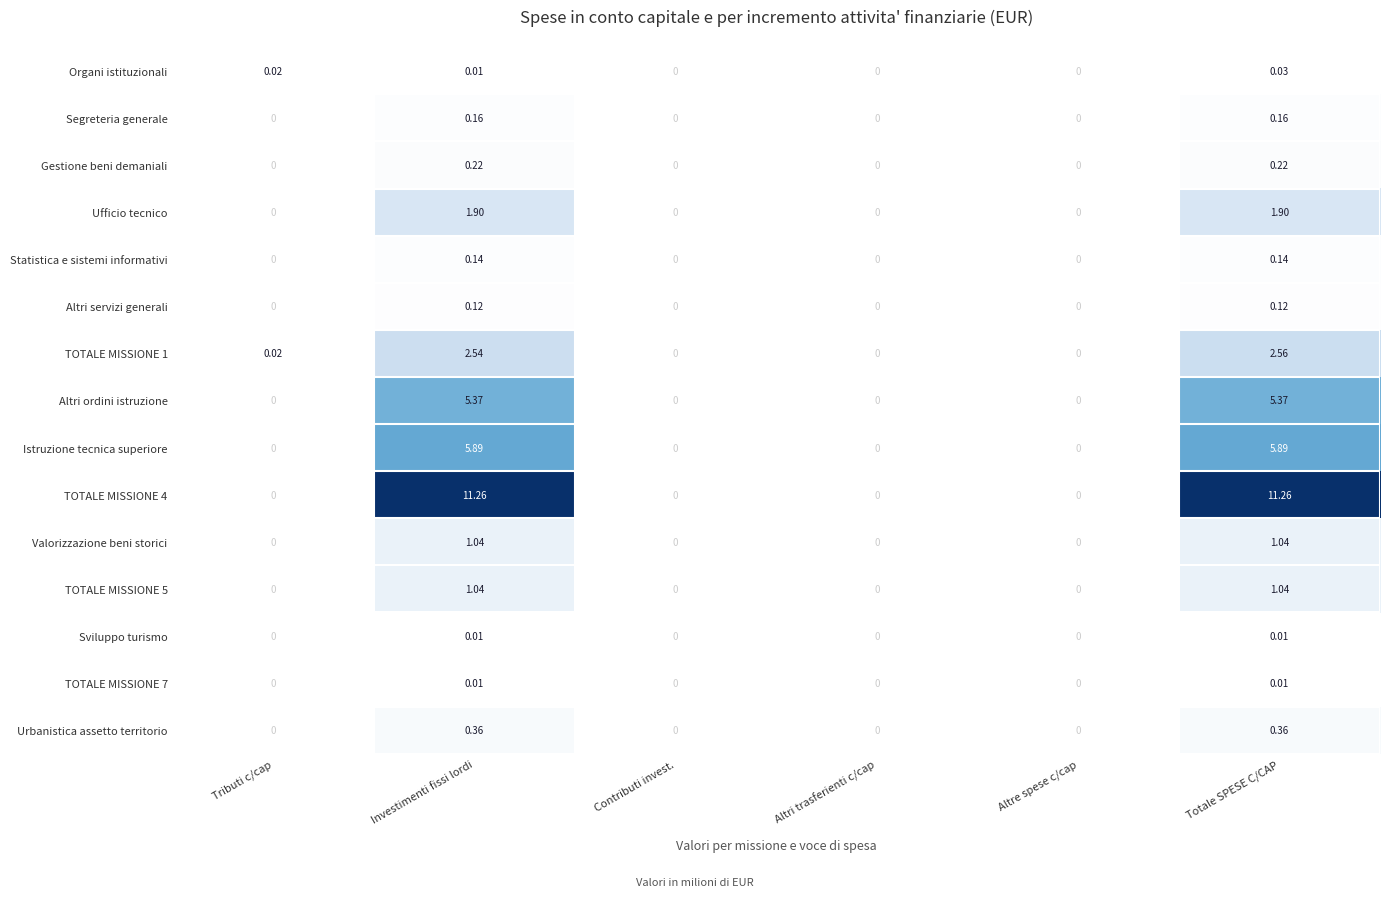

At which category is the sum across all series the highest?

Totale SPESE C/CAP